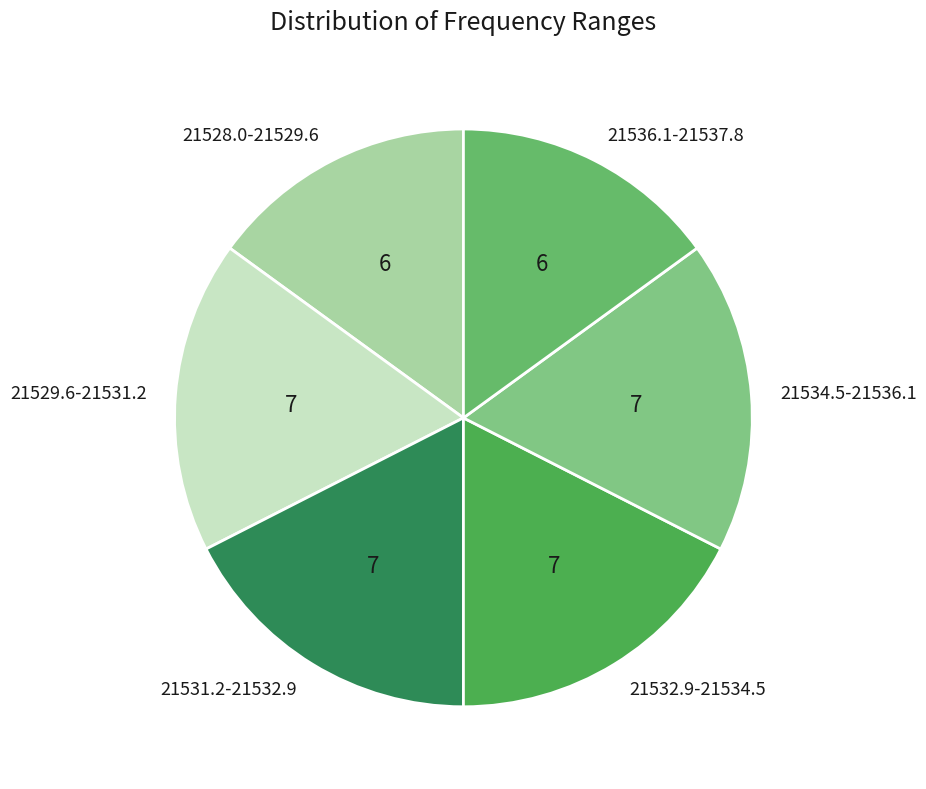

What is the ratio of the value at 21536.1-21537.8 to the value at 21534.5-21536.1?

0.9